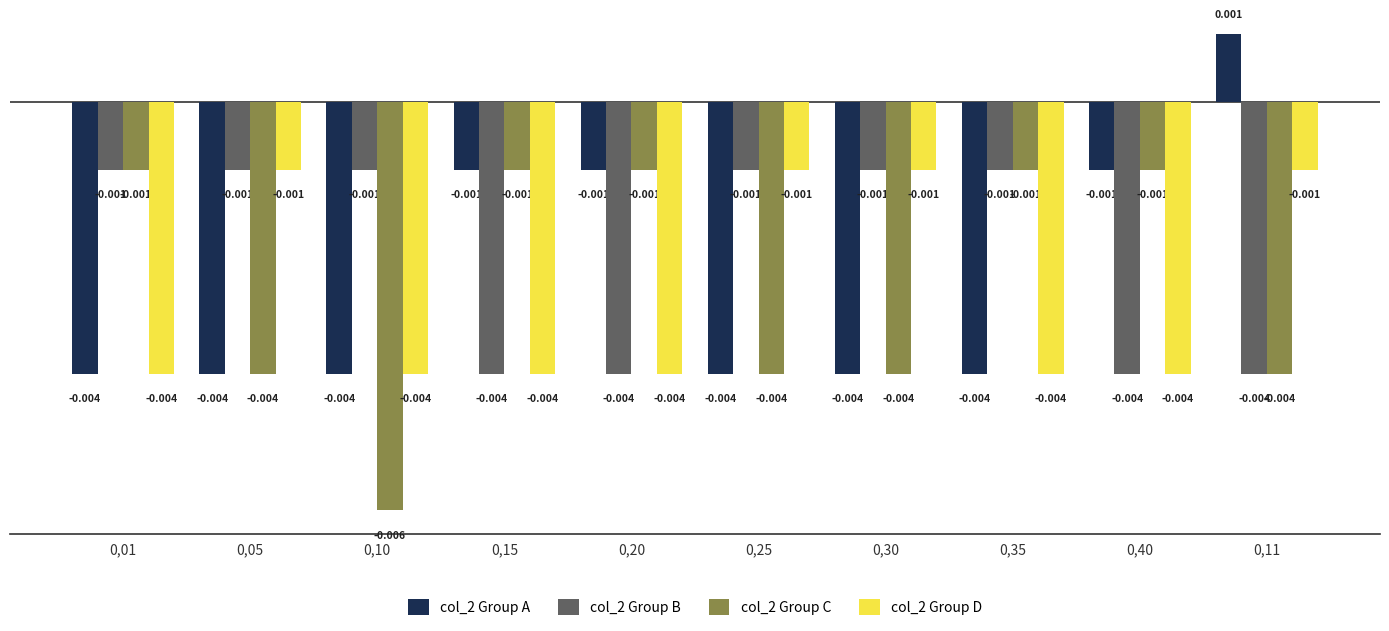

Which series changed the most between 0,35 and 0,11?

col_2 Group A